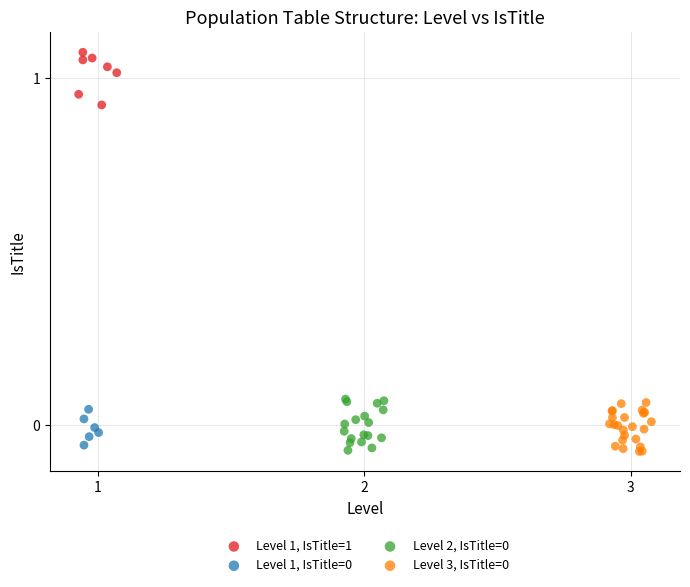

Which series reaches the maximum Y coordinate?

Level 1, IsTitle=1